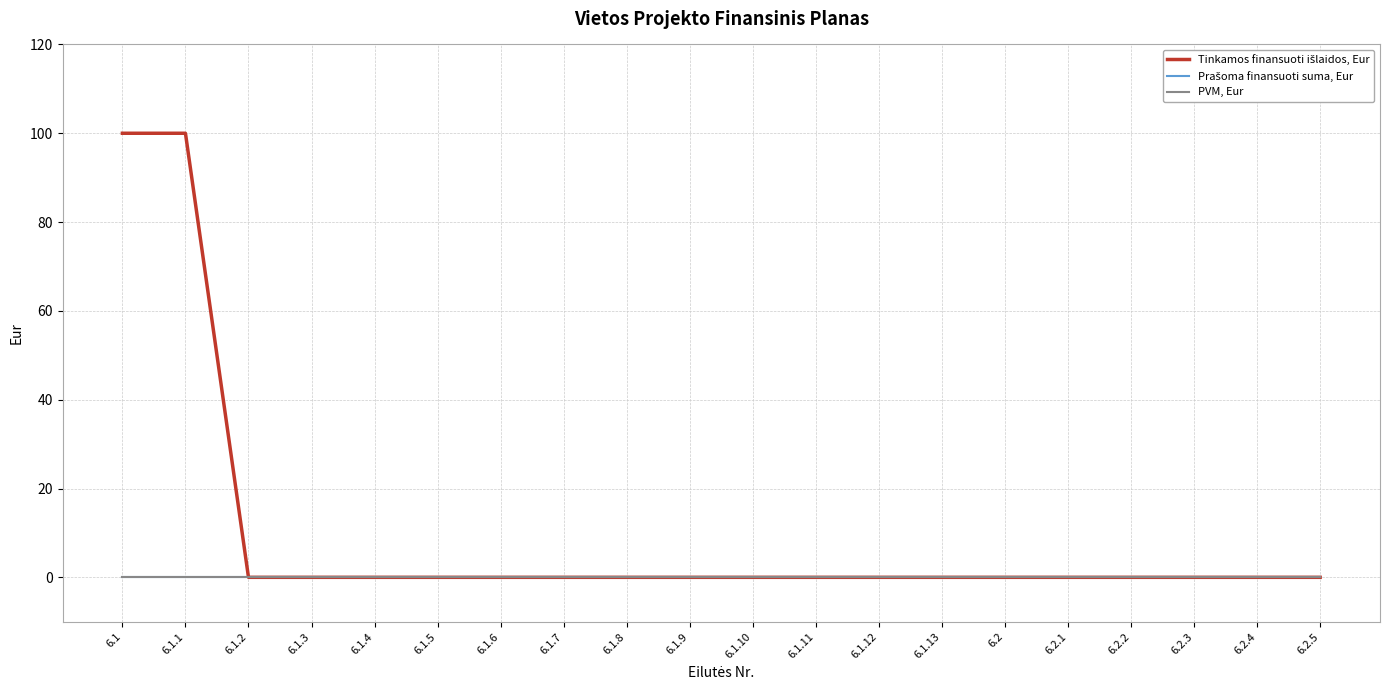

Does the chart display data point markers on the line(s)?

No